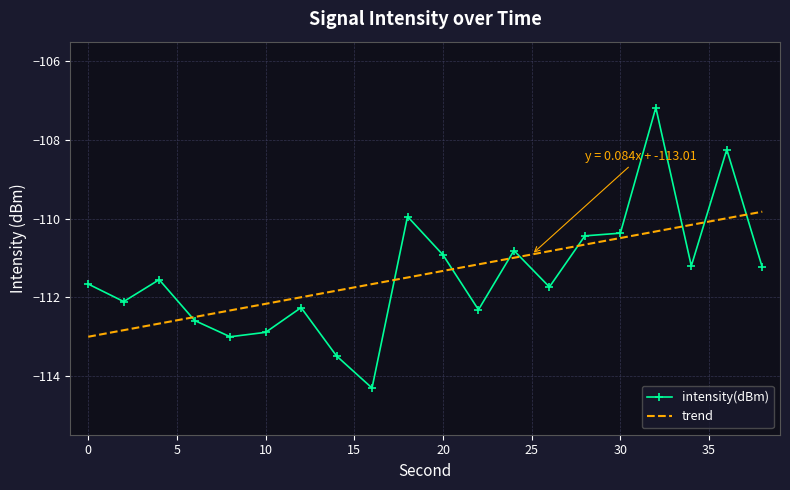

List the series in order of their peak value, highest first.

intensity(dBm), trend